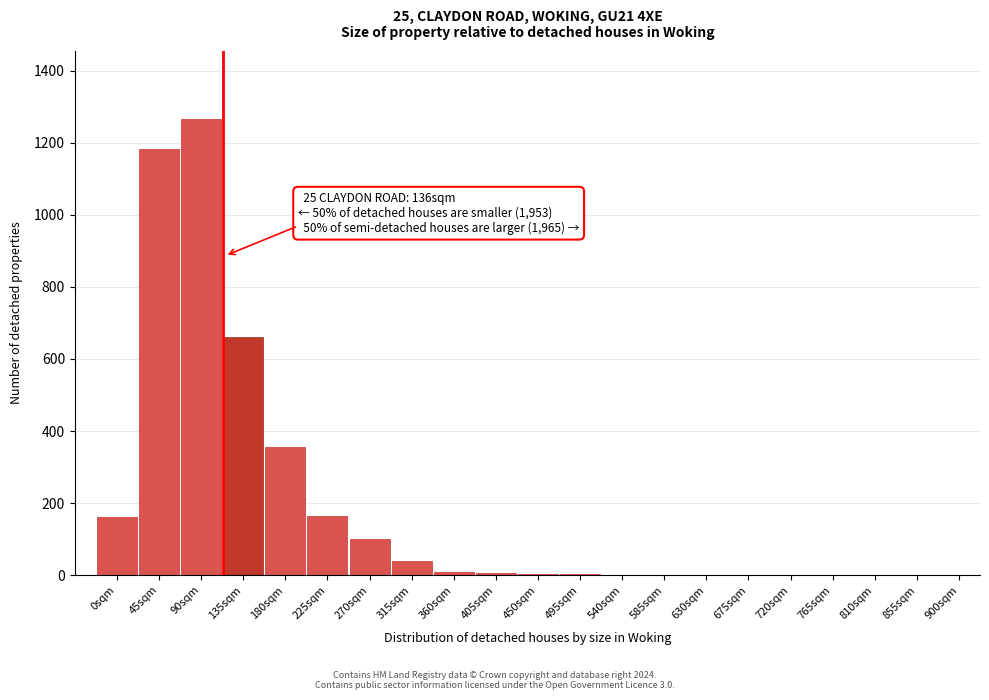

What is the sum of all values?

3949